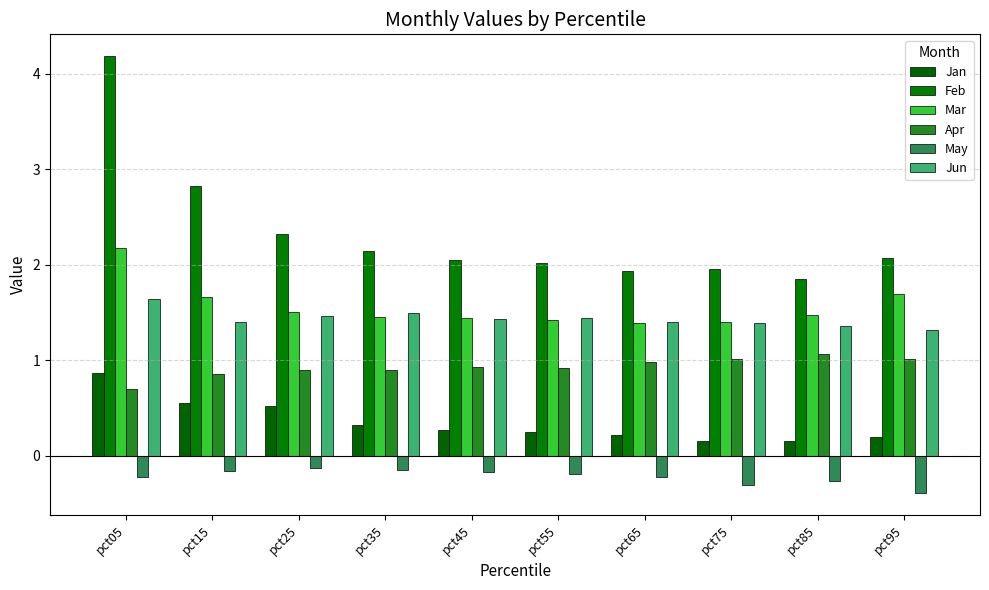

True or false: May has a value of -0.2 at pct05.

True